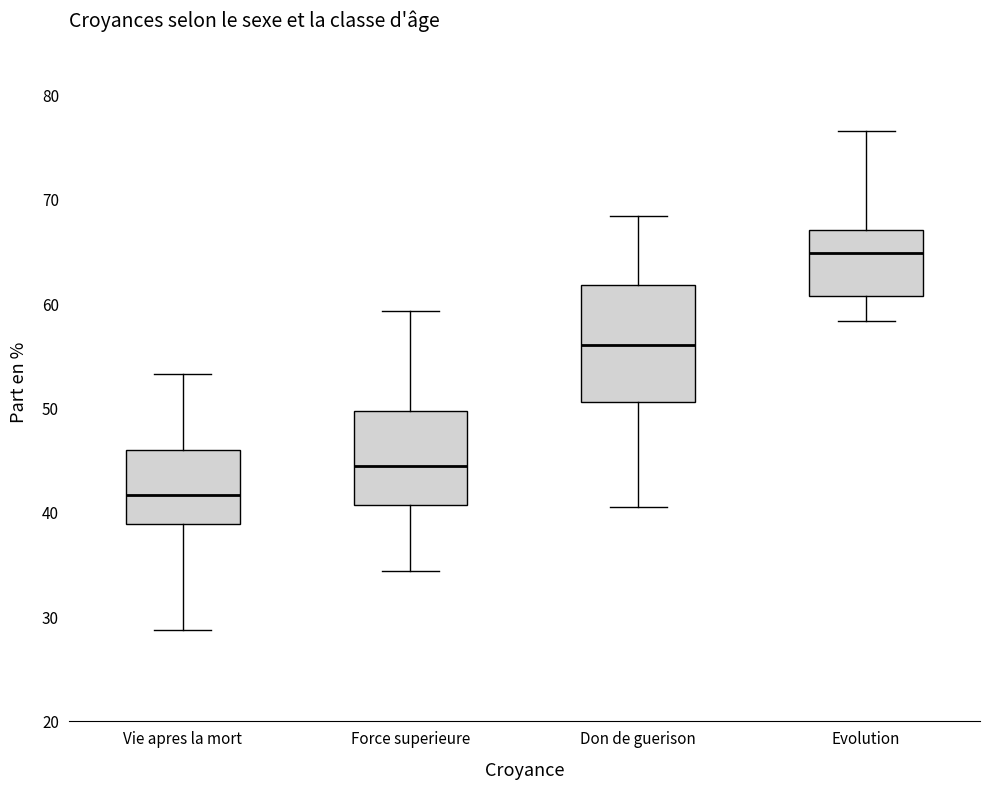

Reading left to right, read every box against the y-axis: the position of its median line, the range the box covers, and the ends of its whiskers. The values are not printed on the chart, so give them approximately, as read against the axis.

Vie apres la mort: median 42, box 39 to 46, whiskers 29 to 53
Force superieure: median 45, box 41 to 50, whiskers 34 to 59
Don de guerison: median 56, box 51 to 62, whiskers 41 to 68
Evolution: median 65, box 61 to 67, whiskers 58 to 77